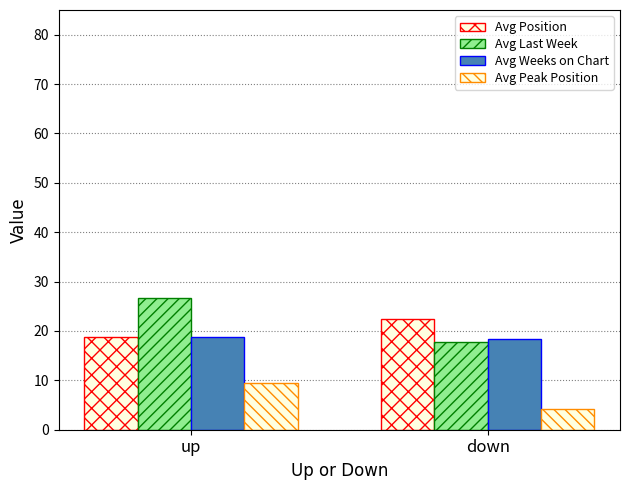

How many distinct data groups are displayed?

4